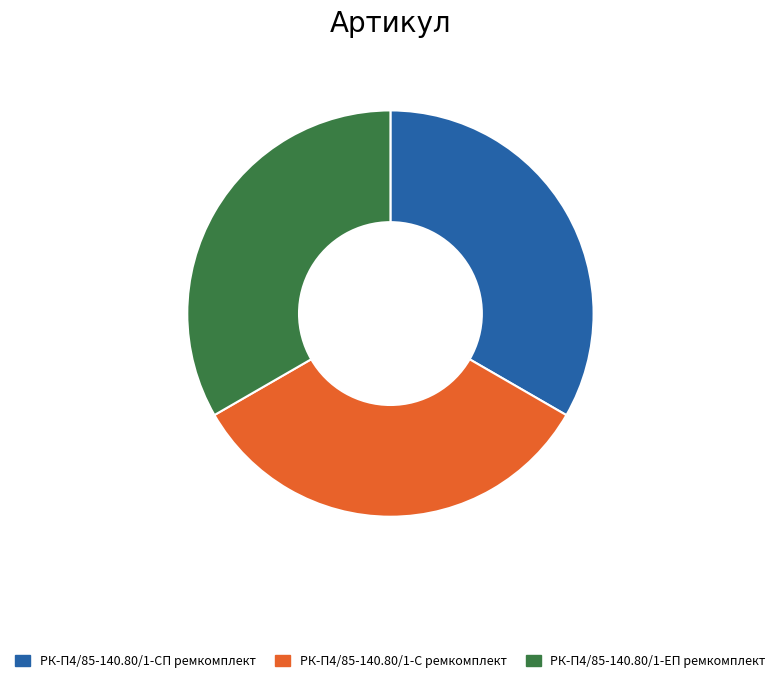

Is there any slice that represents more than half of the pie?

No